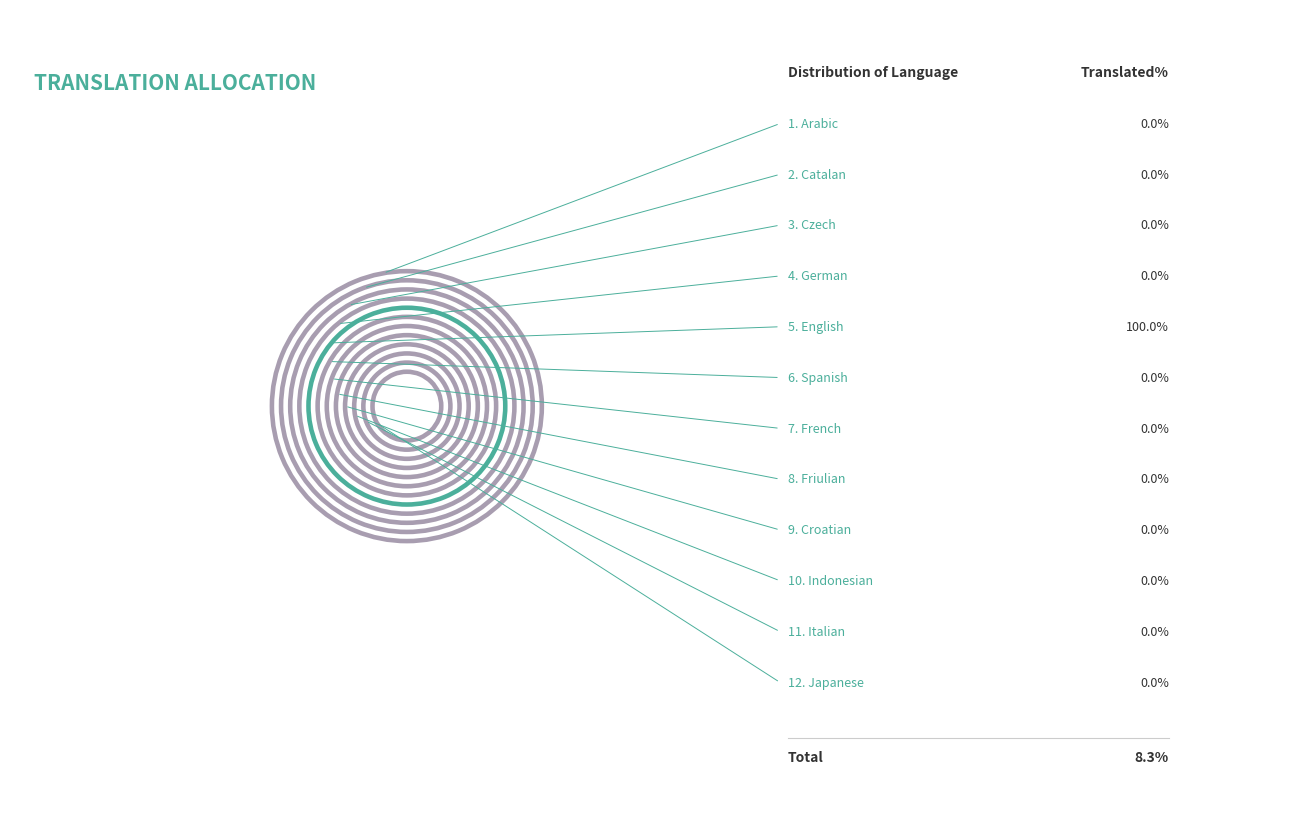

Which slice is the smallest?

Arabic